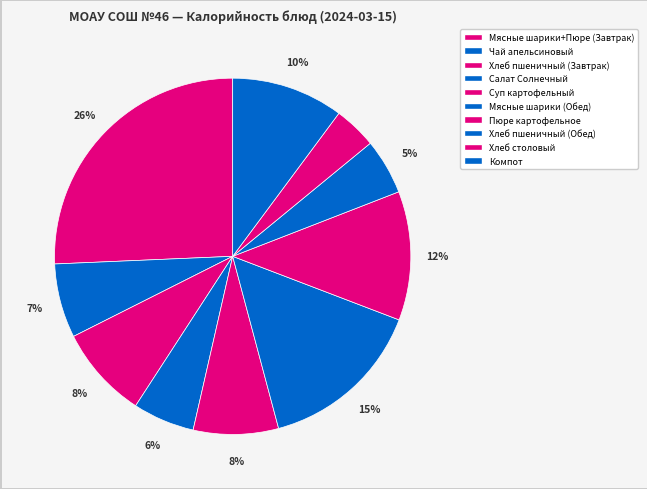

Which category has the smallest portion of the pie?

Хлеб столовый